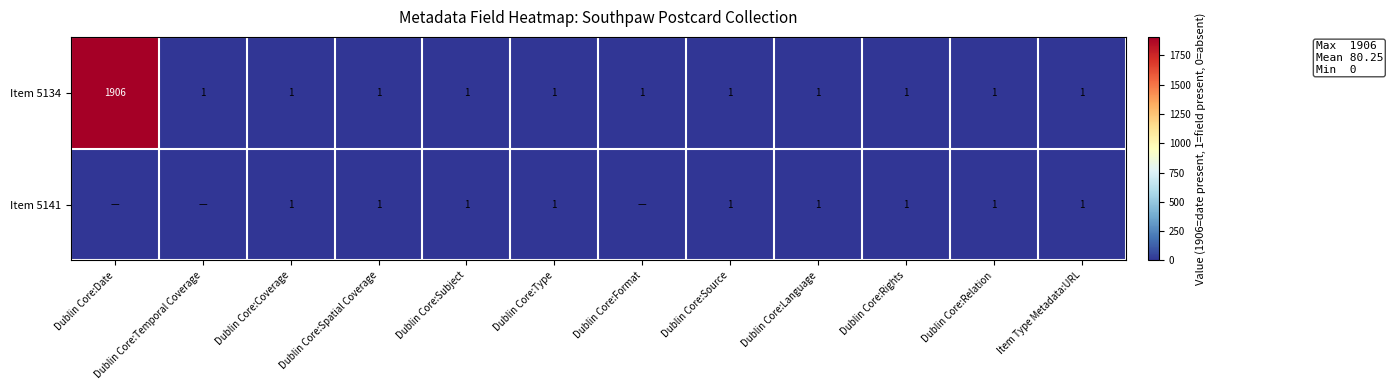

What is the average value of the Item 5134 series?

160